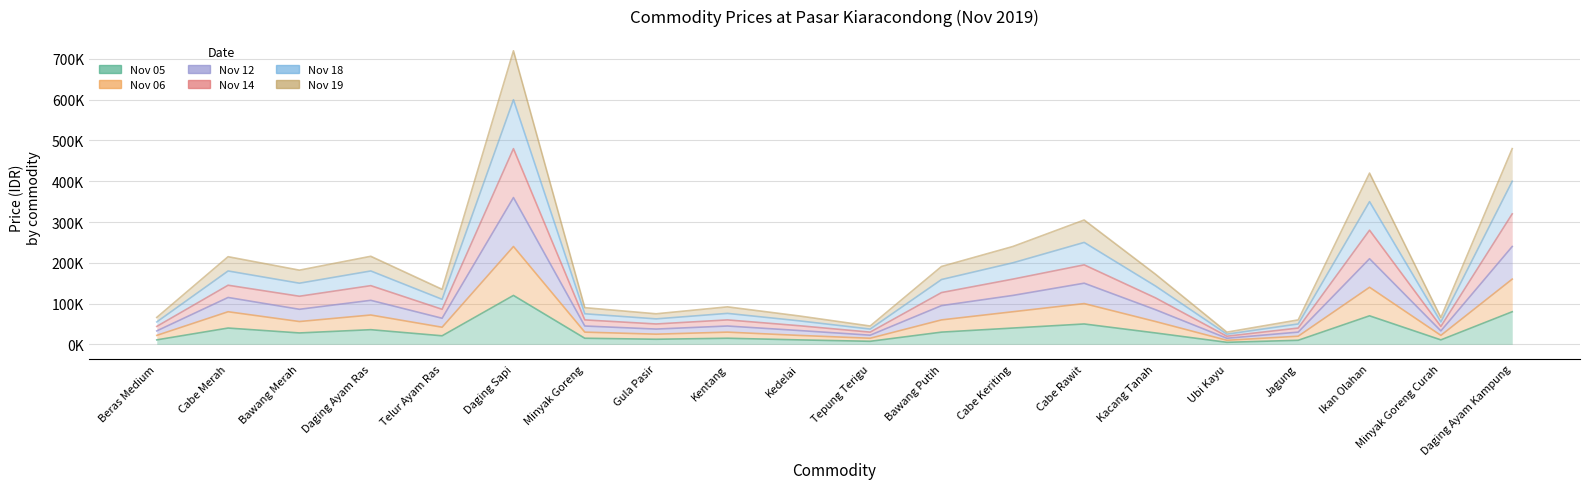

Which series changed the most between Bawang Putih and Minyak Goreng Curah?

2019-11-18